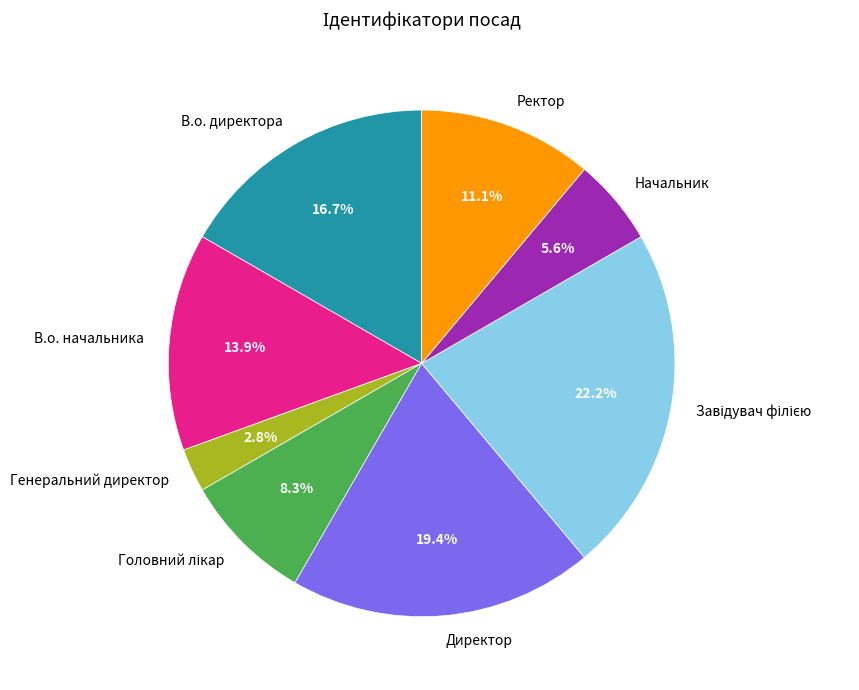

What is the total percentage of Директор and Генеральний директор?

22.2%